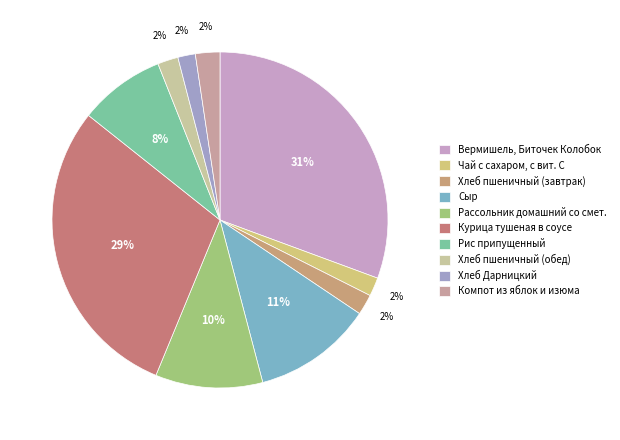

Does Хлеб пшеничный (завтрак) represent more than half of the total?

No